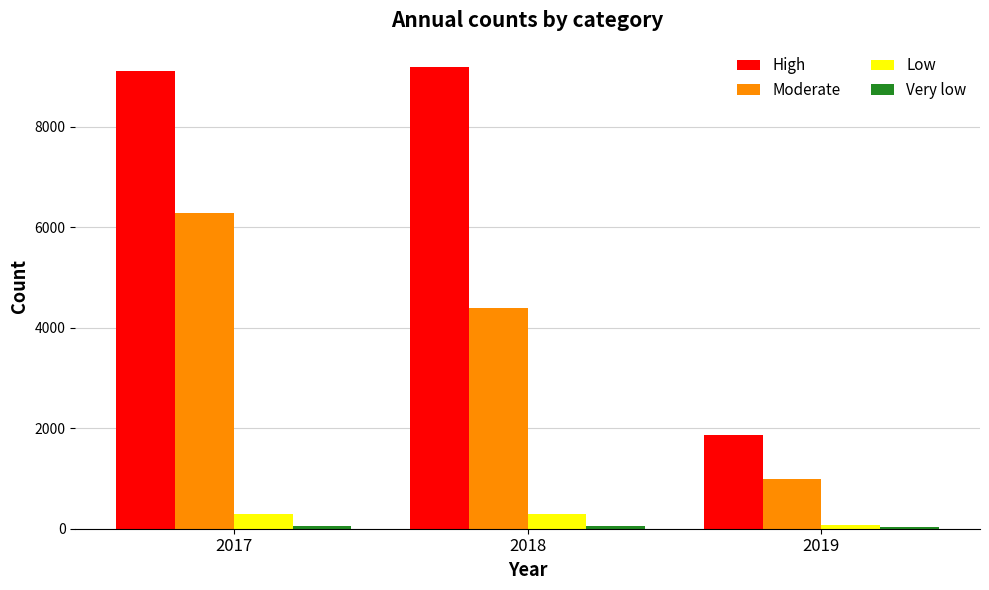

Is the value of Low at 2018 greater than the value of Moderate at 2018?

No